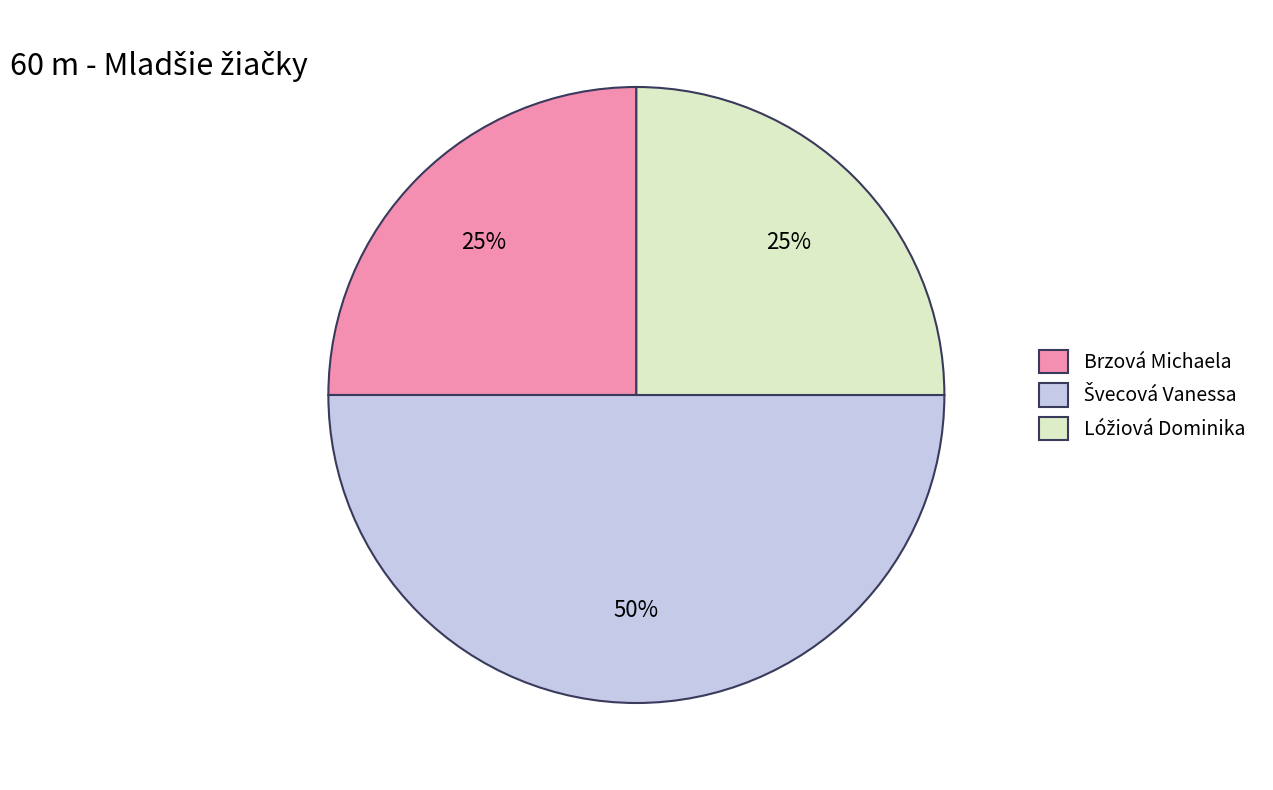

Does Brzová Michaela account for over 50% of the chart?

No